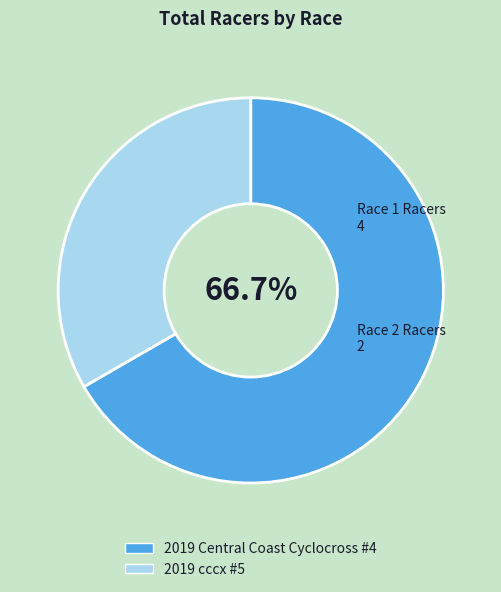

Which slice is the smallest?

2019 cccx #5